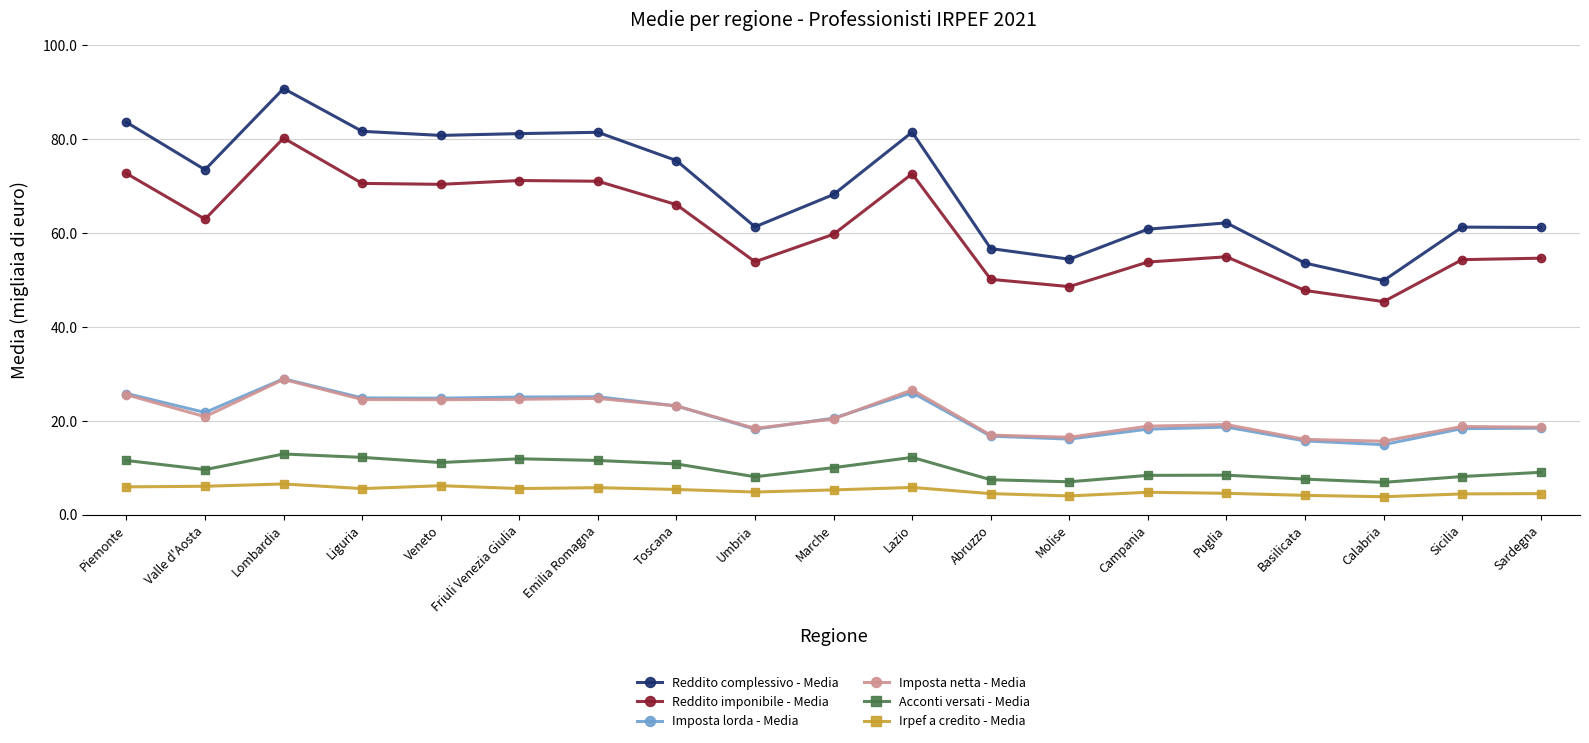

Read the Reddito imponibile - Media value at Calabria.

45.4